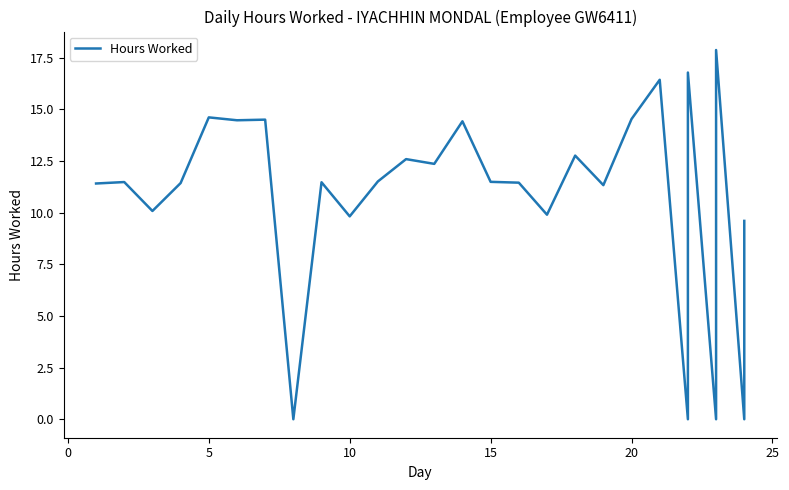

How many lines are shown in the chart?

1